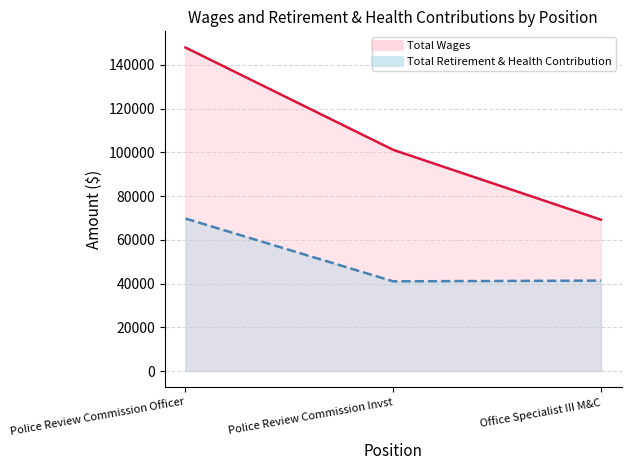

The Total Retirement & Health Contribution series shows 41363 at Office Specialist III M&C. True or false?

True